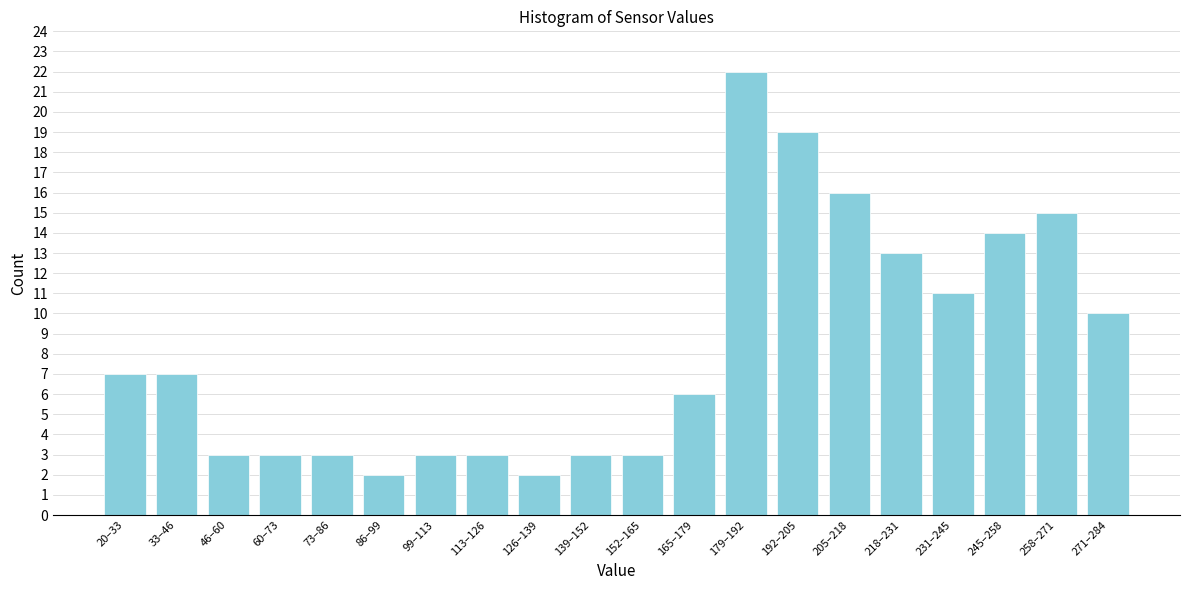

Reading right to left, transcribe all the data shown in this chart.

271–284=10	258–271=15	245–258=14	231–245=11	218–231=13	205–218=16	192–205=19	179–192=22	165–179=6	152–165=3	139–152=3	126–139=2	113–126=3	99–113=3	86–99=2	73–86=3	60–73=3	46–60=3	33–46=7	20–33=7